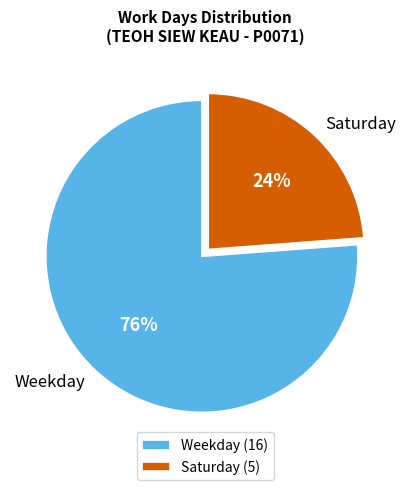

How many slices are in this pie chart?

2